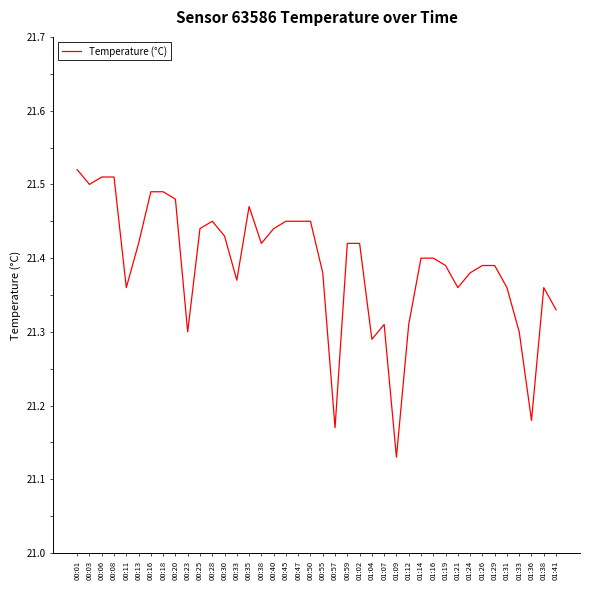

Between 01:33 and 00:50, which is larger?

00:50